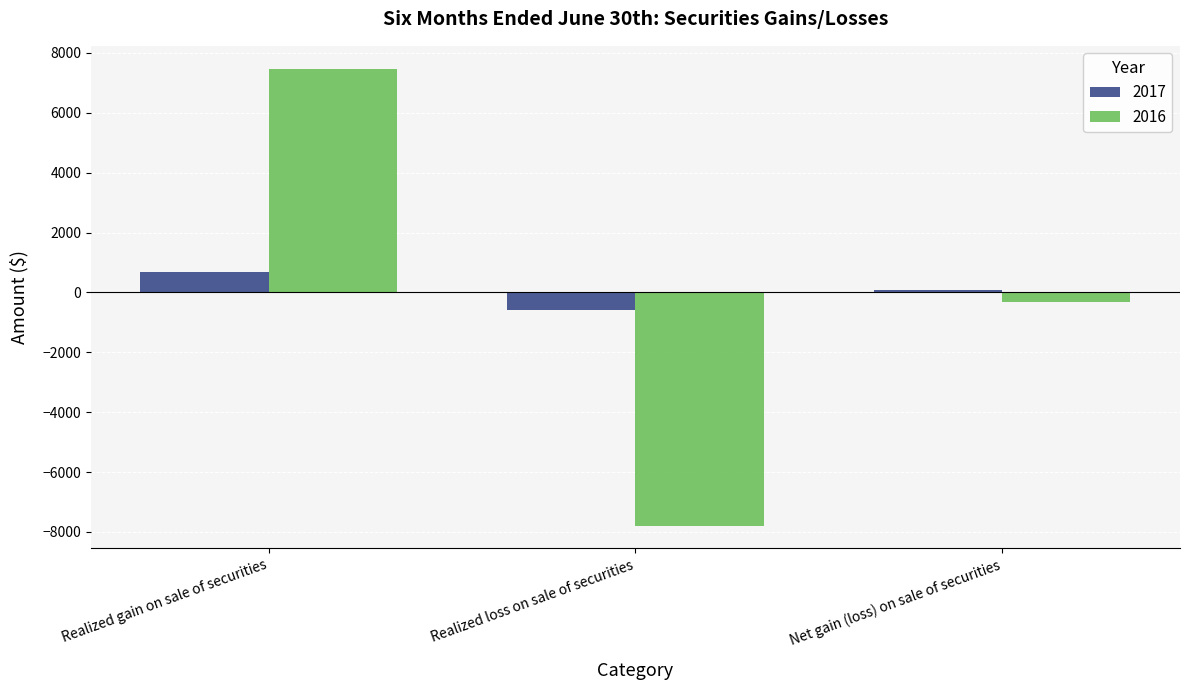

What are all the series names shown in the legend?

2017, 2016